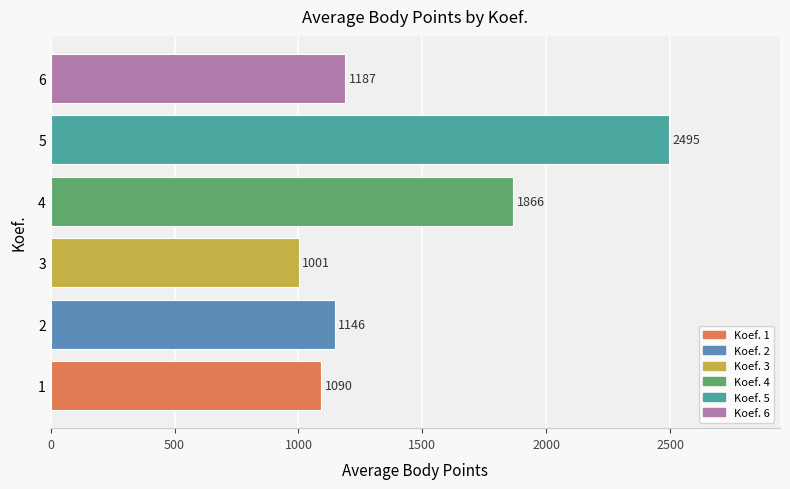

What is the sum of all values?

8785.3